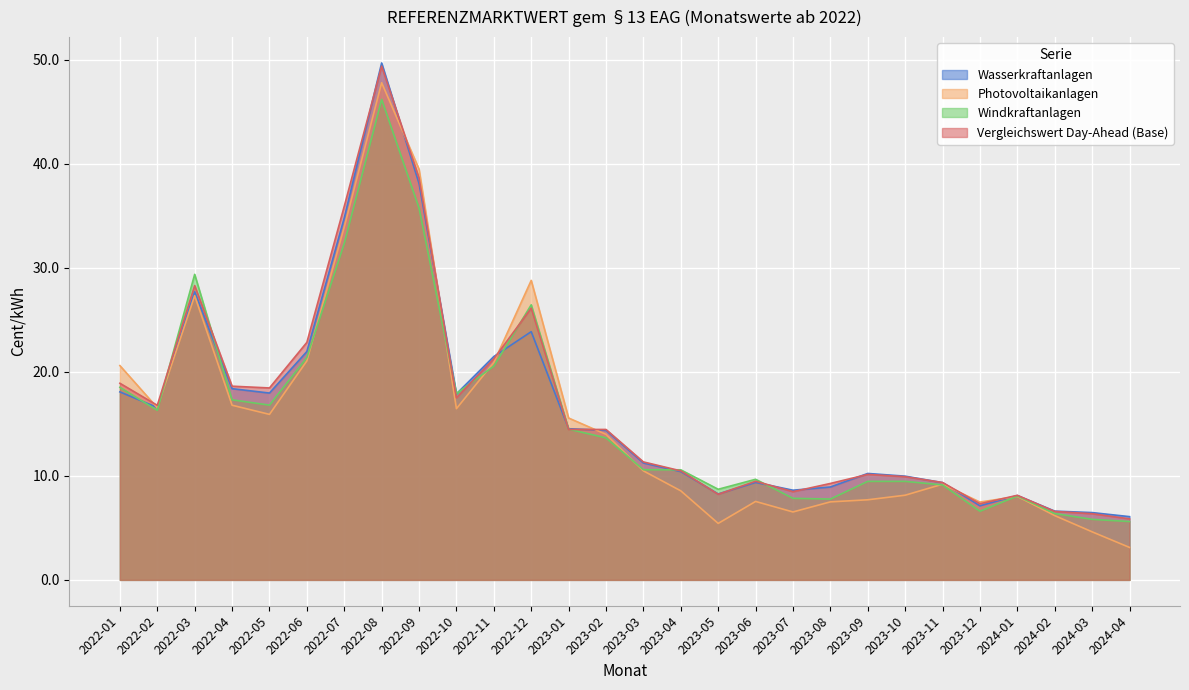

What is the smallest value displayed?

3.1